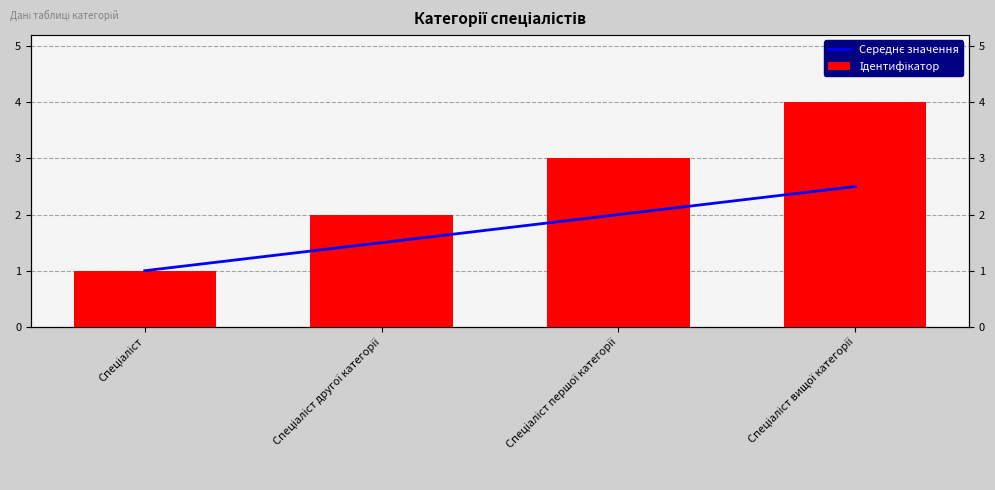

What is the sum of the Ідентифікатор values at Спеціаліст першої категорії and Спеціаліст другої категорії?

5.0